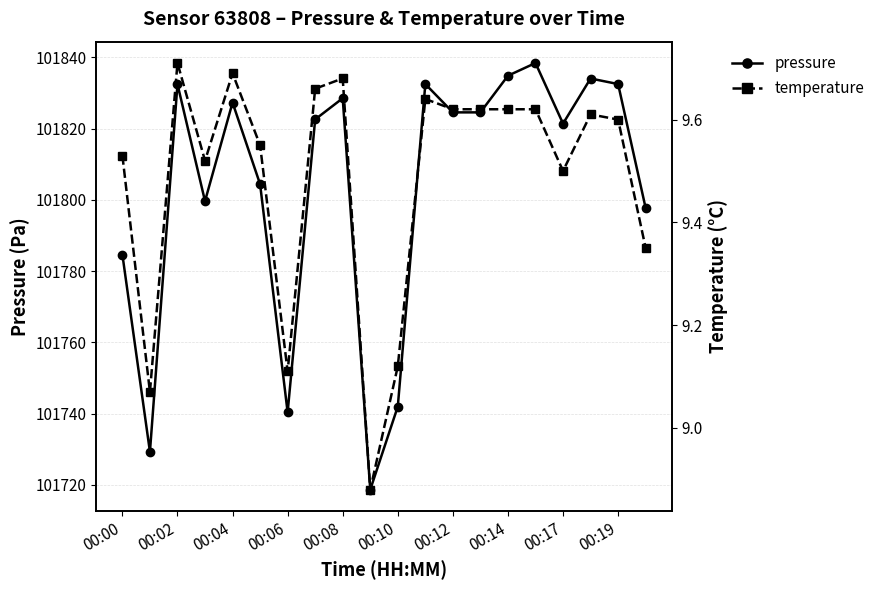

True or false: pressure has a value of 101832.4 at 00:02.

True